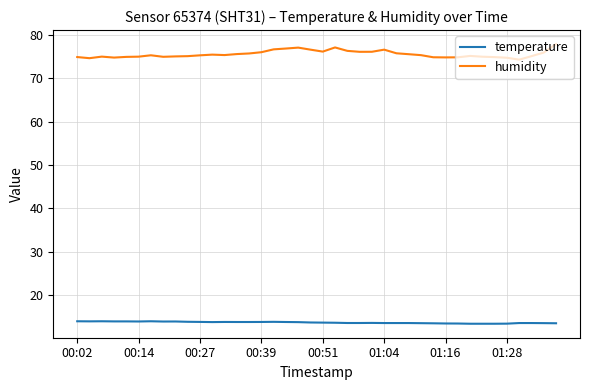

What is the minimum value shown in the chart?

13.3